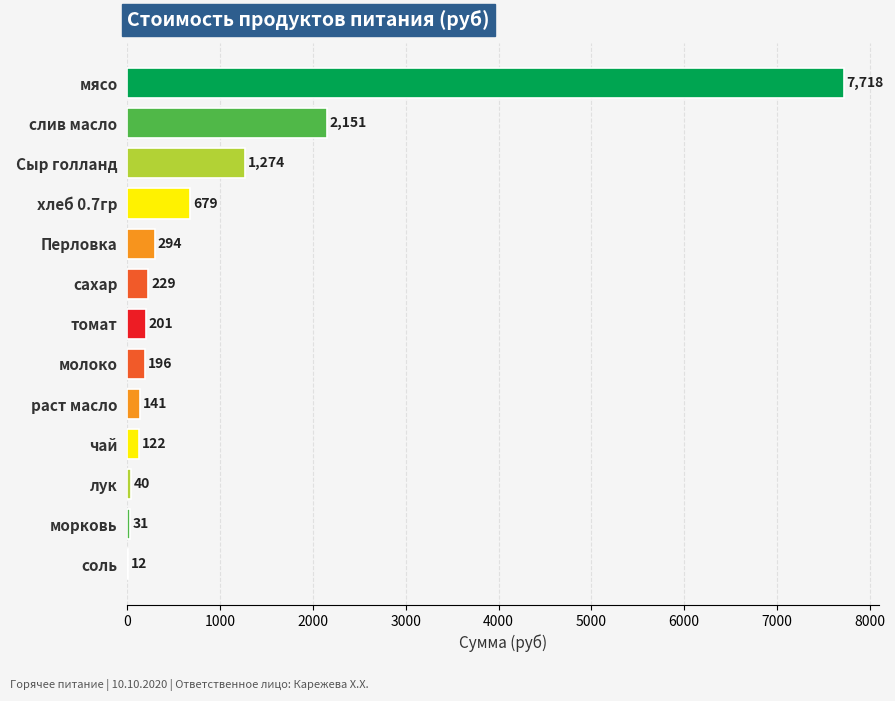

Where is the data nearest to the value 3864?

слив масло